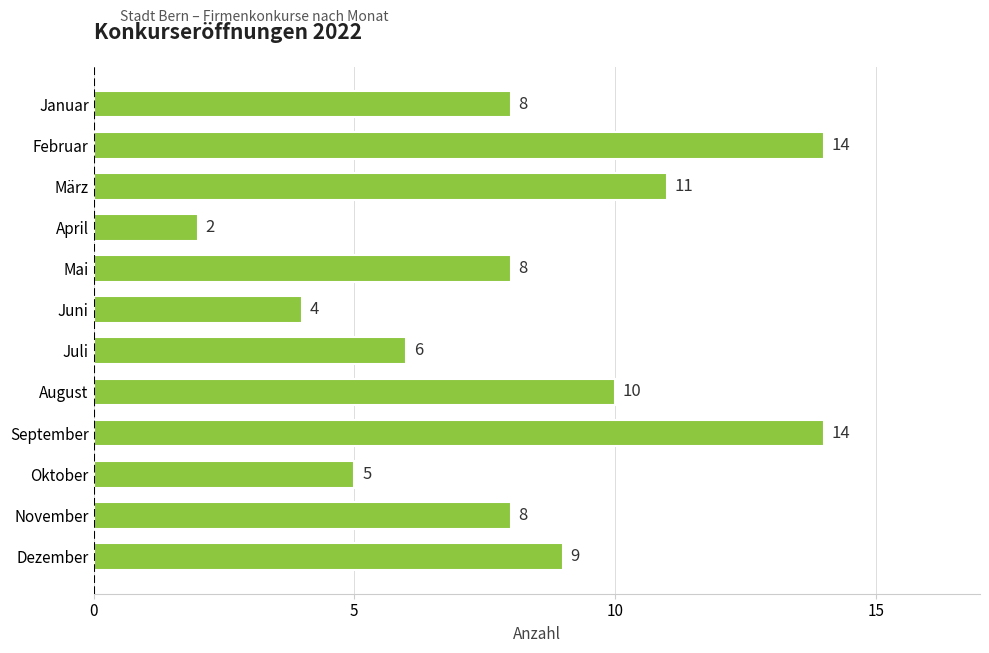

What value does the data have at November?

8